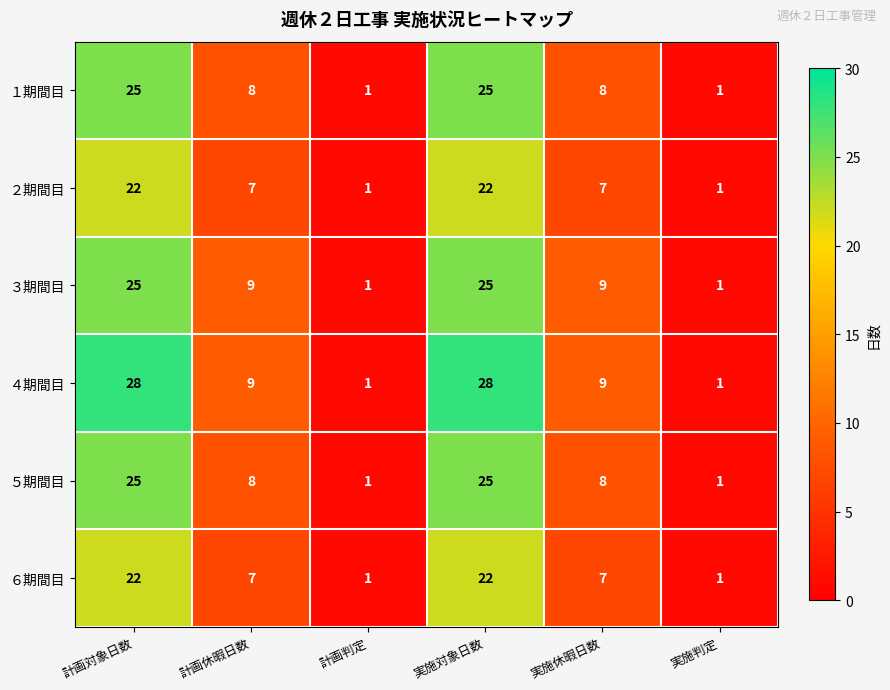

What is the difference between the second highest and second lowest values in the ２期間目 series?

21